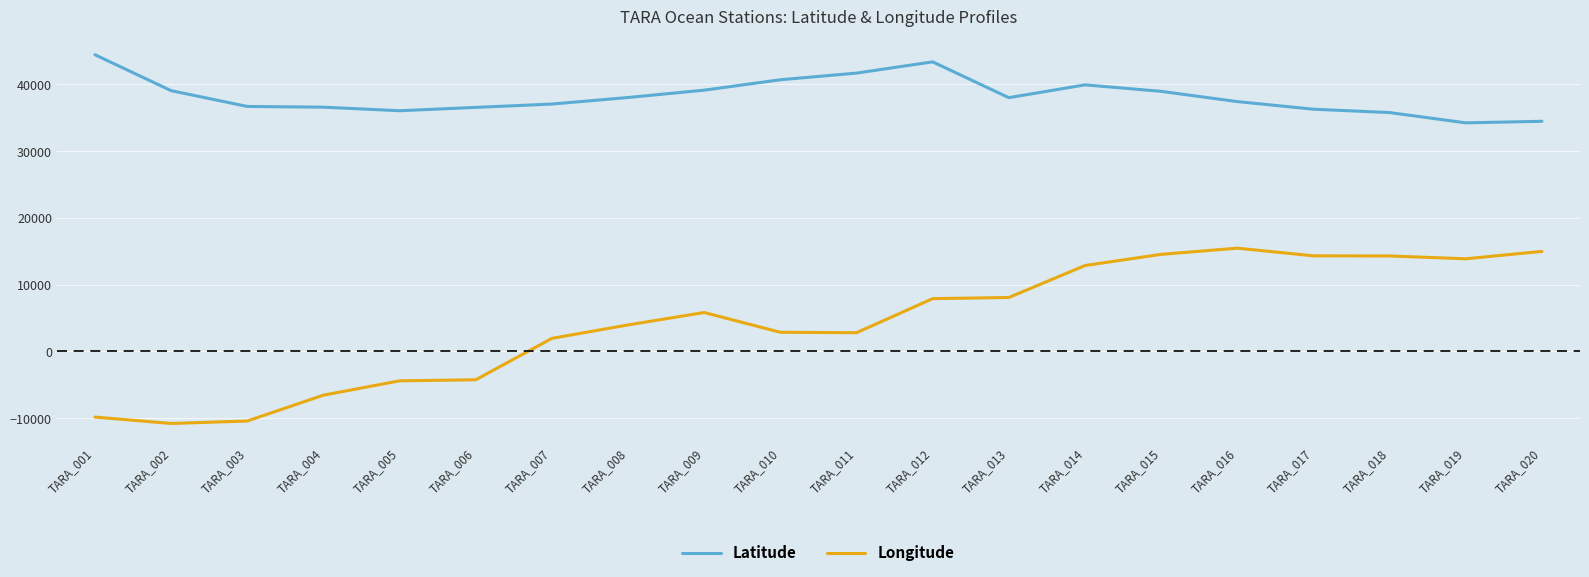

What is the maximum value for Latitude?

44415